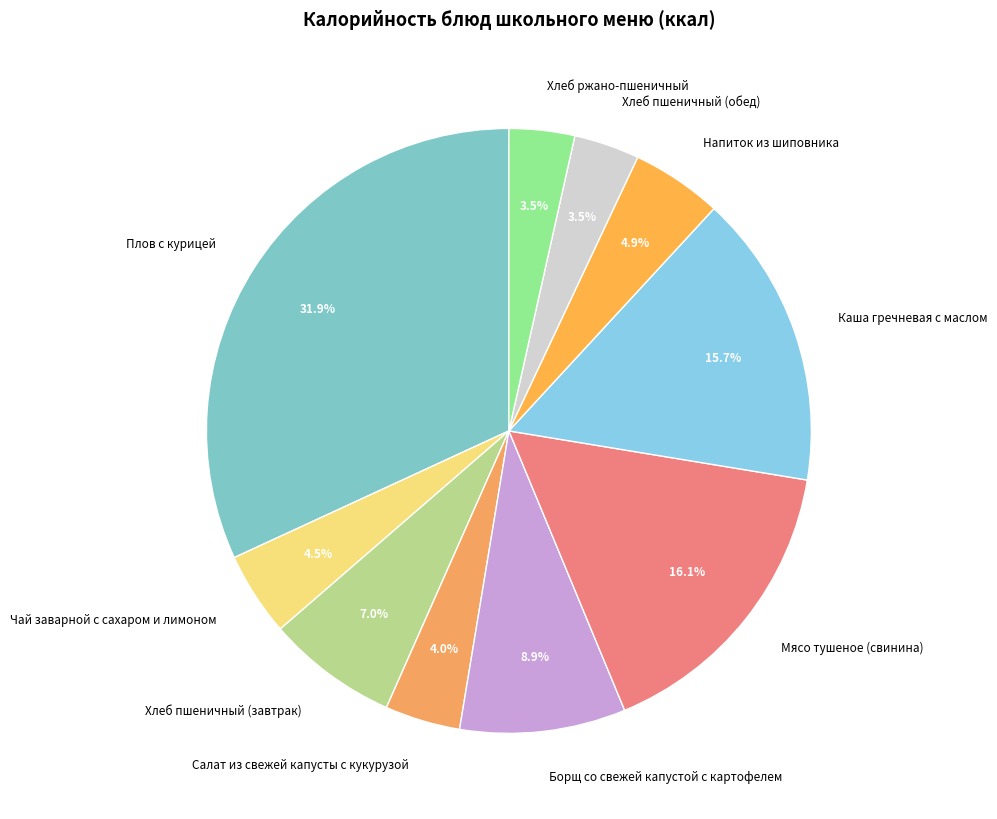

To the nearest percent, what is the combined percentage of Мясо тушеное (свинина) and Хлеб пшеничный (завтрак)?

23%